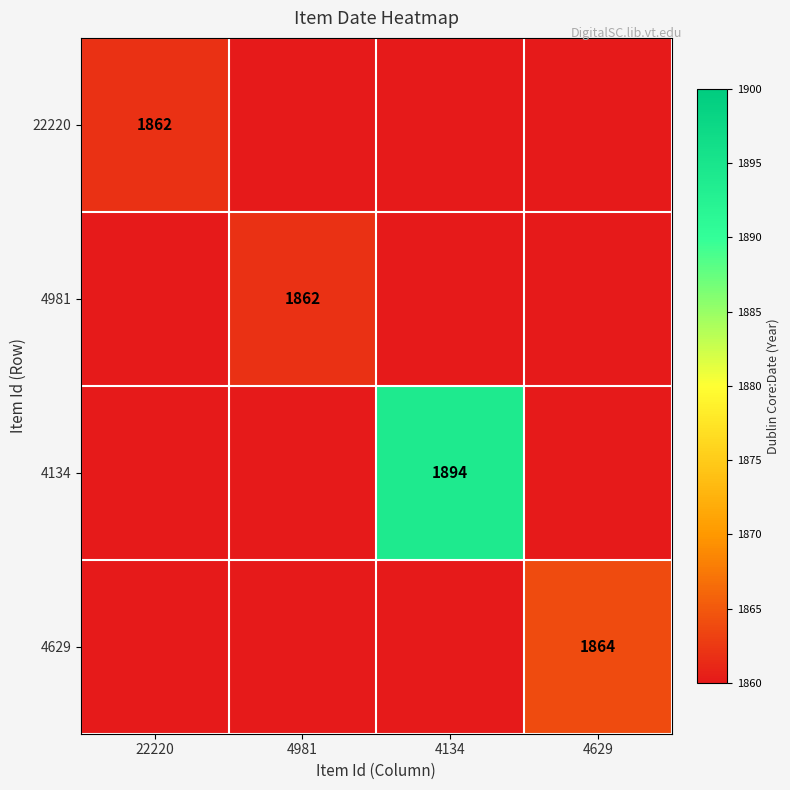

The 4134 series shows 3012 at 4134. True or false?

False